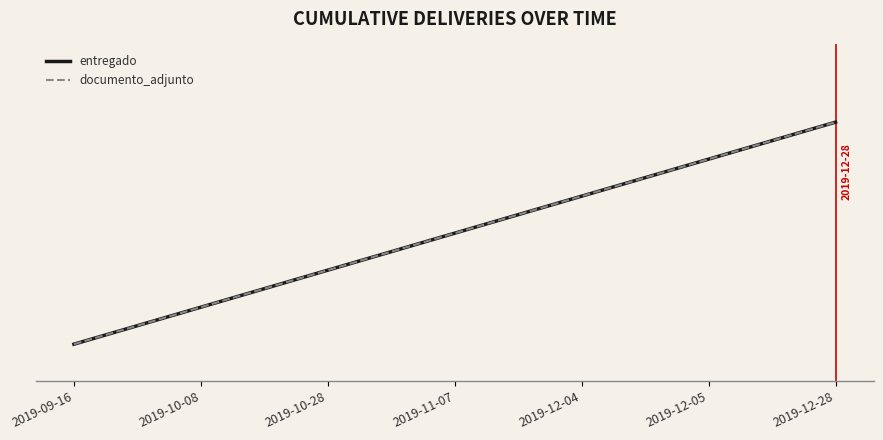

What is the minimum value shown in the chart?

1